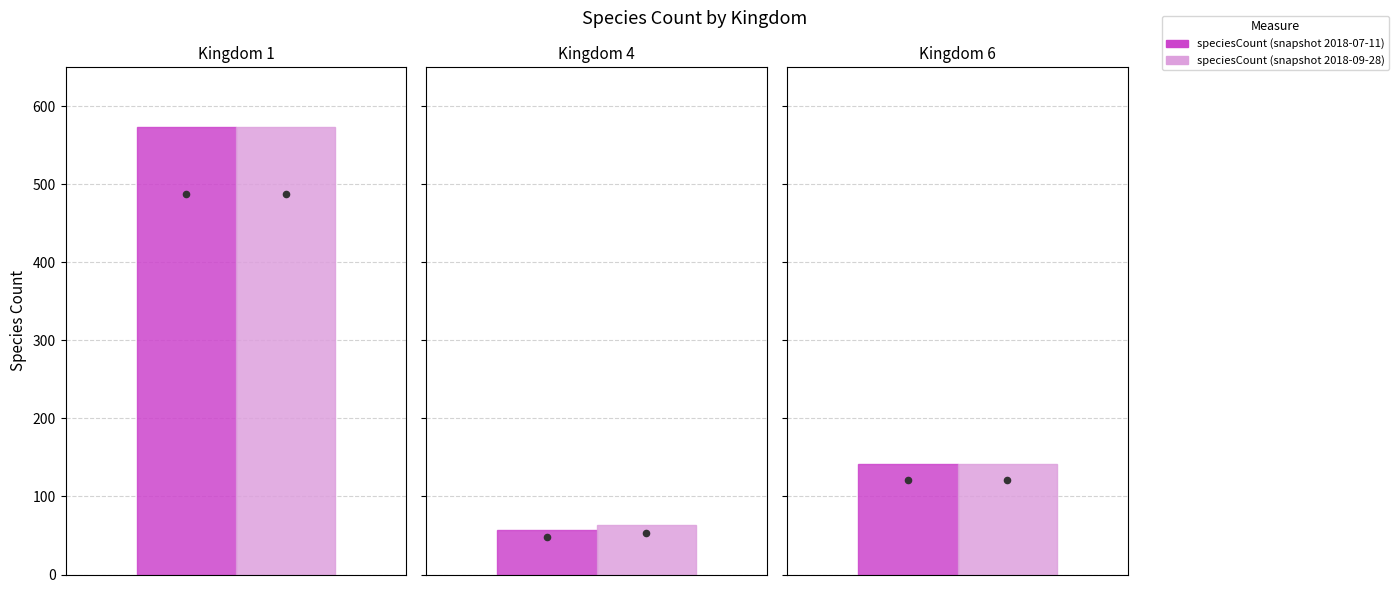

At which category is the sum across all series the highest?

1